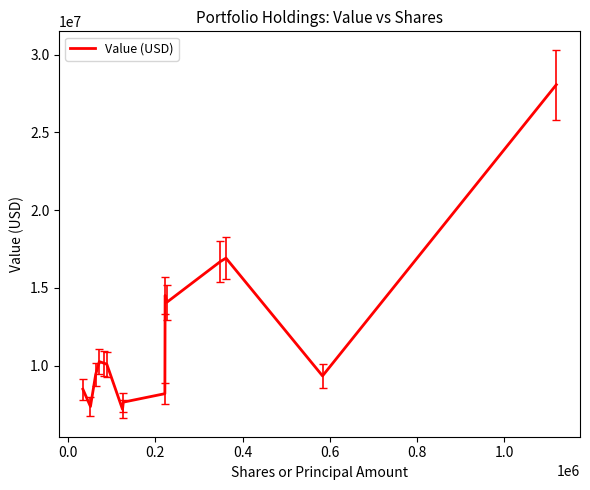

What is the minimum value shown in the chart?

7192000